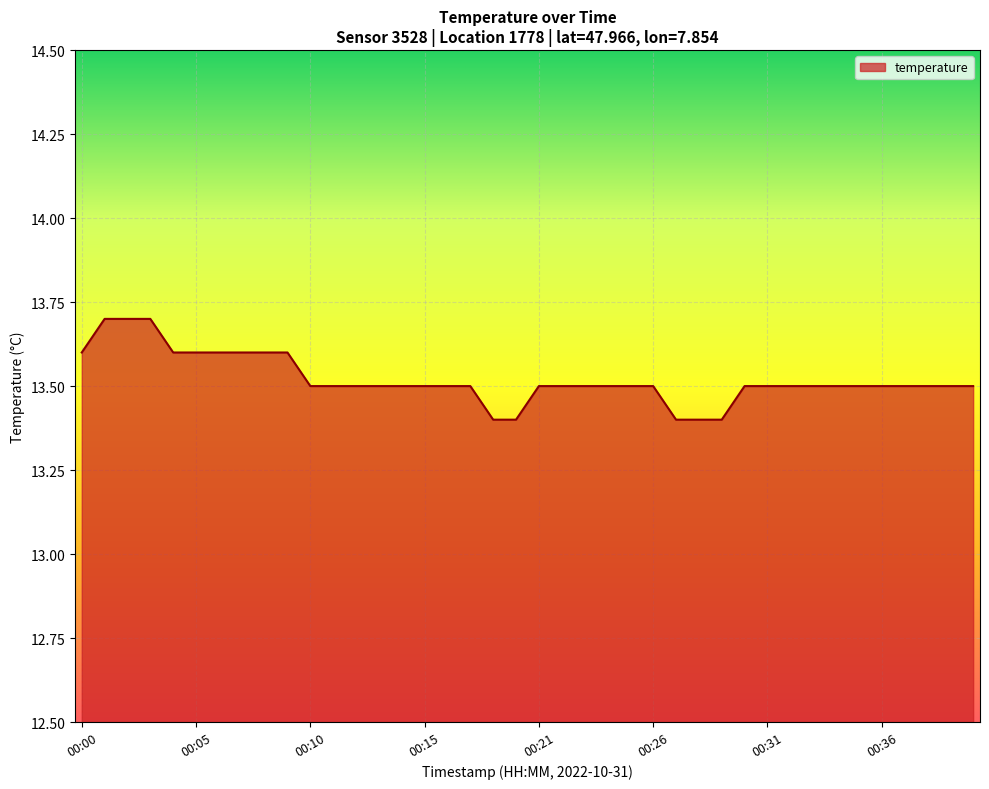

What is the maximum value shown in the chart?

13.7